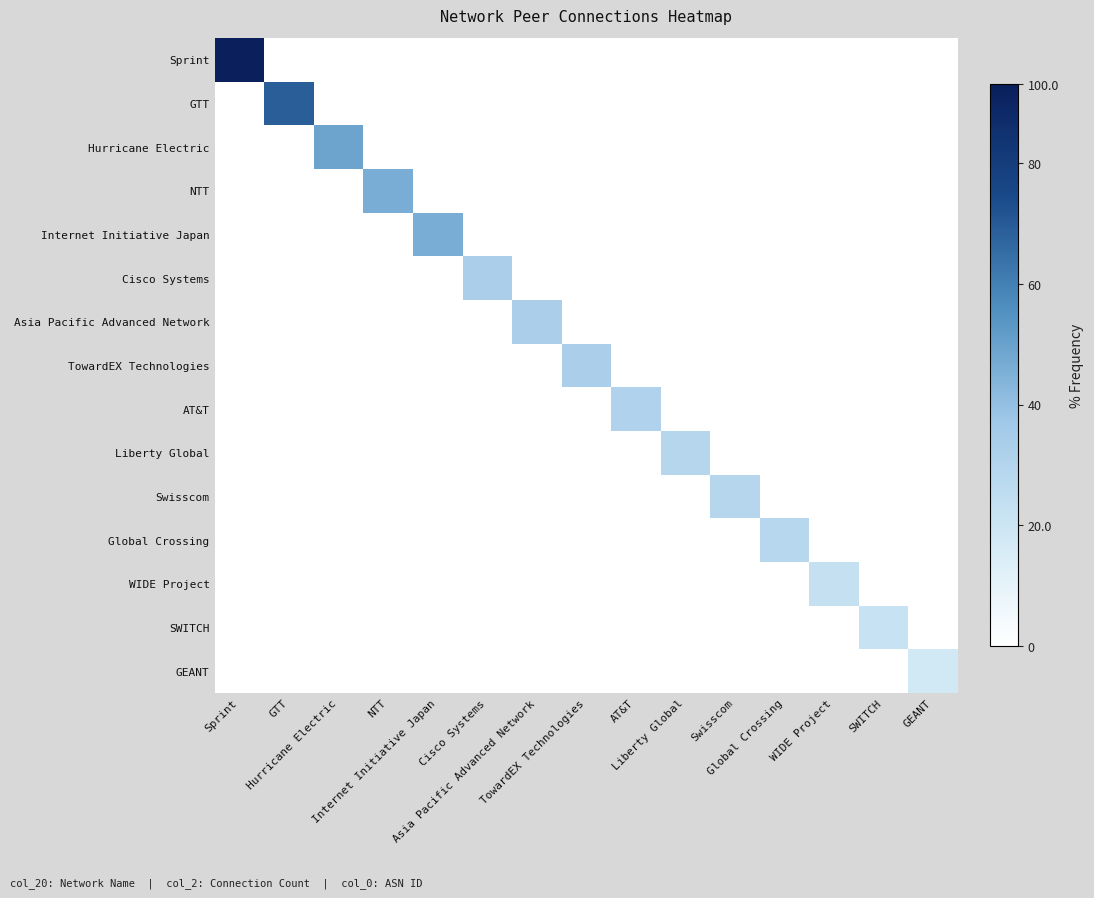

What is the maximum value shown in the chart?

93